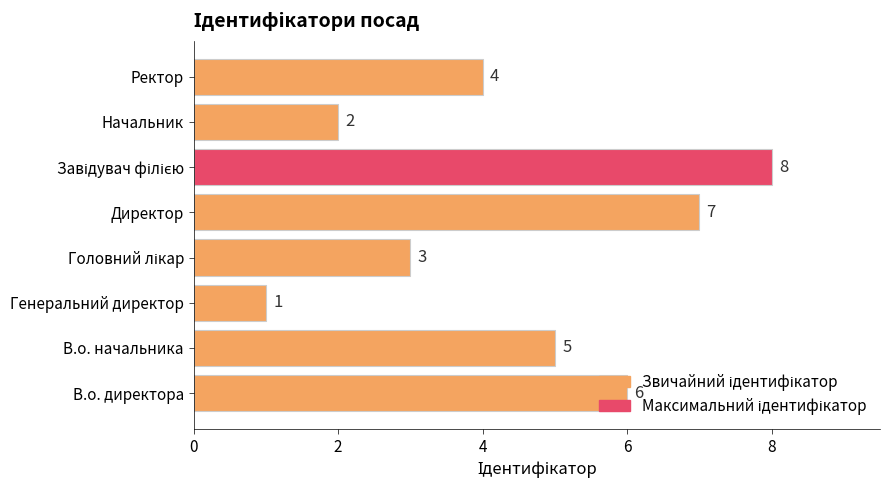

Does the chart contain any negative values?

No